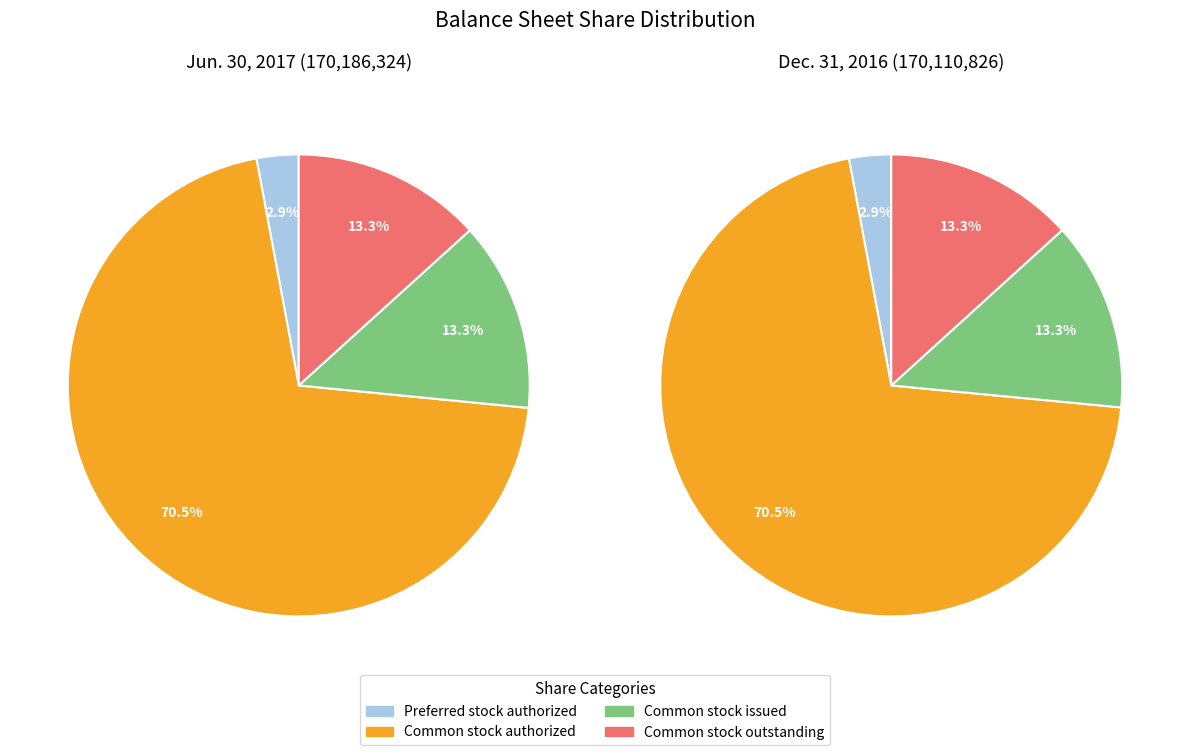

To the nearest percent, what percentage of the pie is Common stock issued?

13%